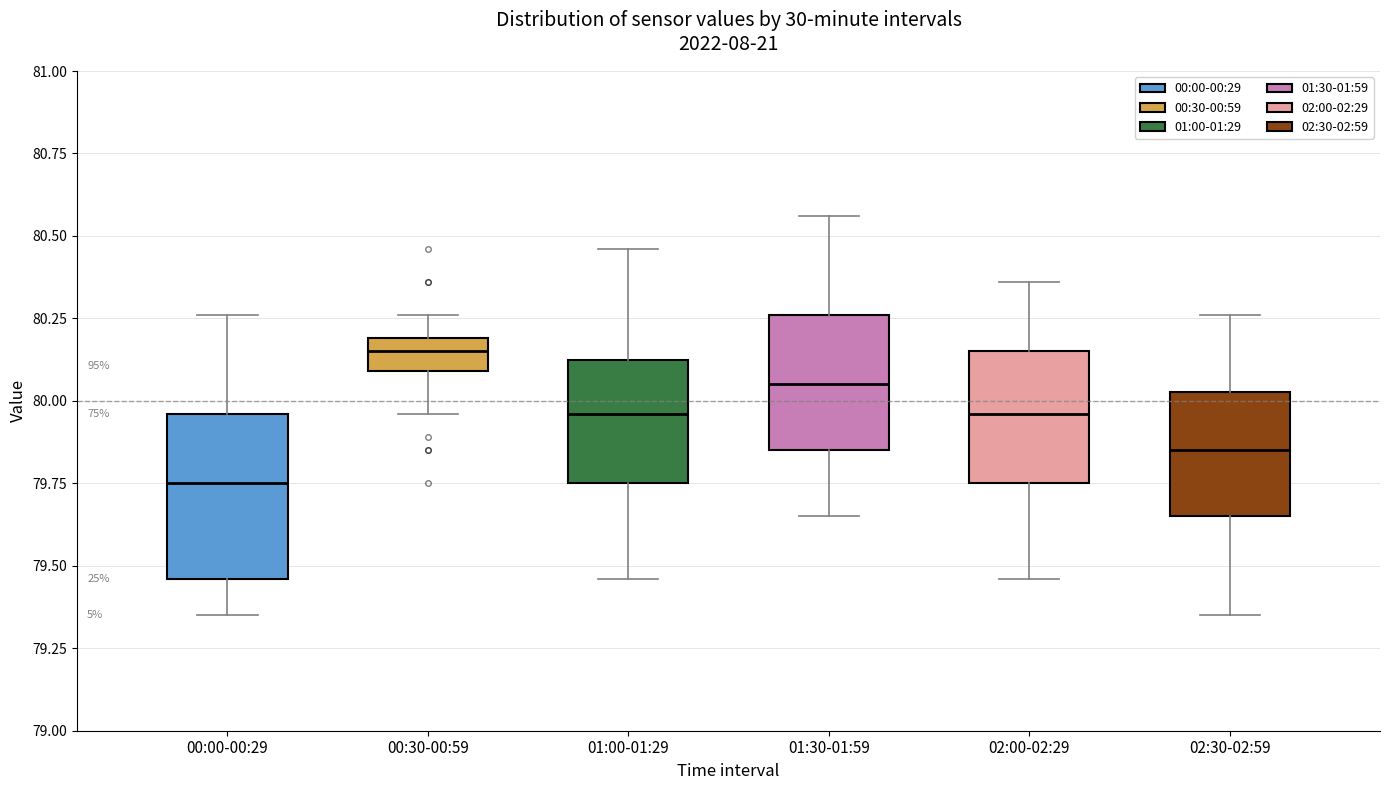

Reading left to right, transcribe this box plot: for each box, give where its median line is, the range the box spans, and where its two whiskers end, as read against the y-axis. The values are not printed on the chart, so give them approximately, as read against the axis.

00:00-00:29: median 79.75, box 79.45 to 79.95, whiskers 79.35 to 80.25
00:30-00:59: median 80.15, box 80.10 to 80.20, whiskers 79.95 to 80.25
01:00-01:29: median 79.95, box 79.75 to 80.15, whiskers 79.45 to 80.45
01:30-01:59: median 80.05, box 79.85 to 80.25, whiskers 79.65 to 80.55
02:00-02:29: median 79.95, box 79.75 to 80.15, whiskers 79.45 to 80.35
02:30-02:59: median 79.85, box 79.65 to 80.05, whiskers 79.35 to 80.25